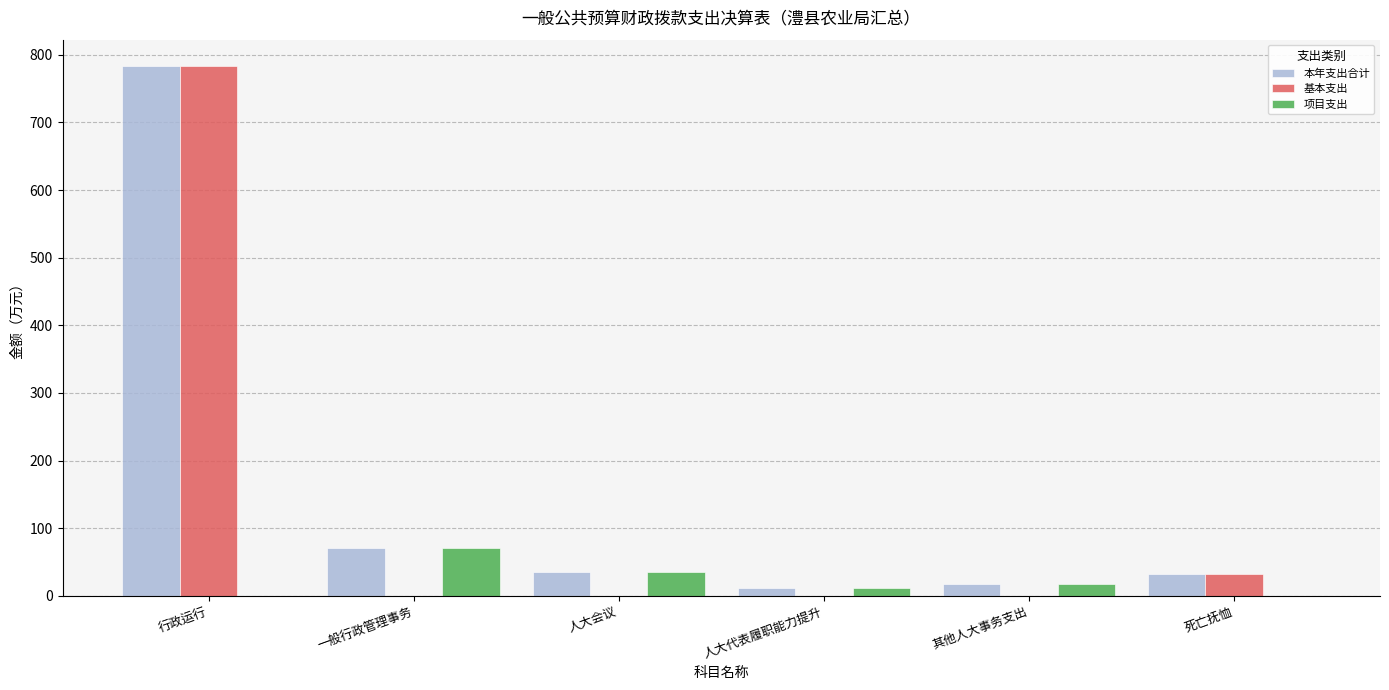

What is the maximum value shown in the chart?

783.2